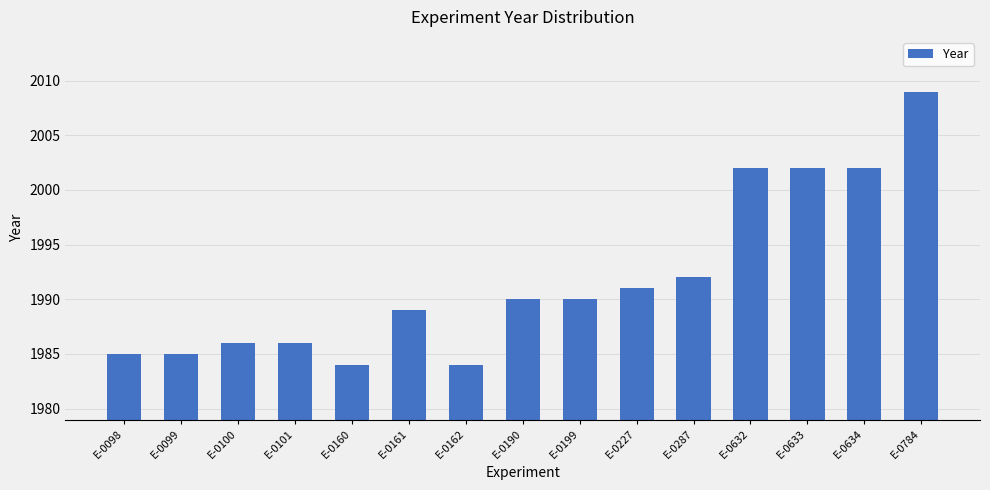

What is the value of the 12th bar from the left?

2002